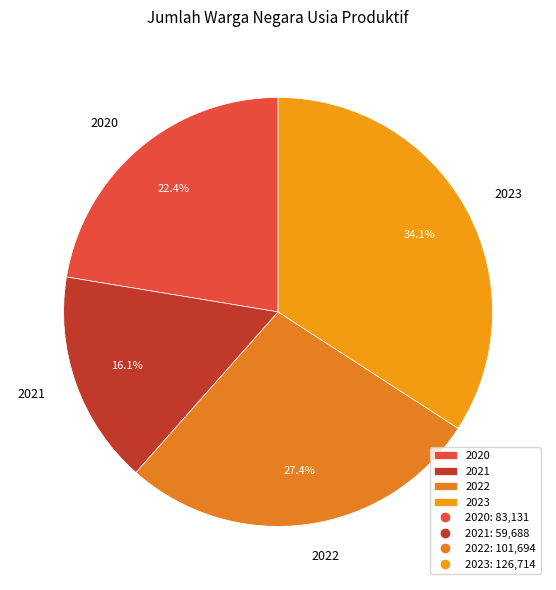

How many slices are in this pie chart?

4